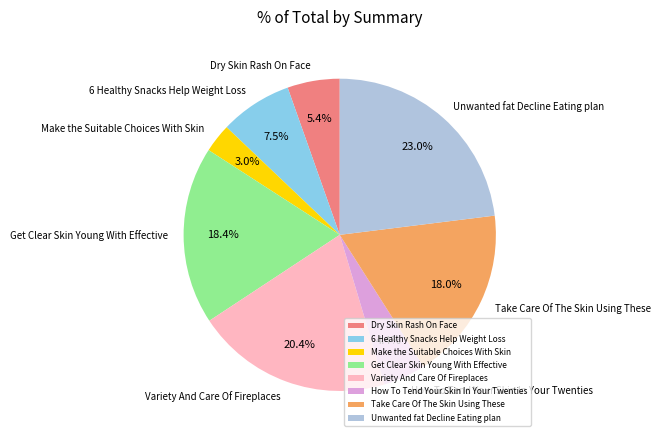

To the nearest percent, what is the difference between the largest and smallest slice percentages?

20%